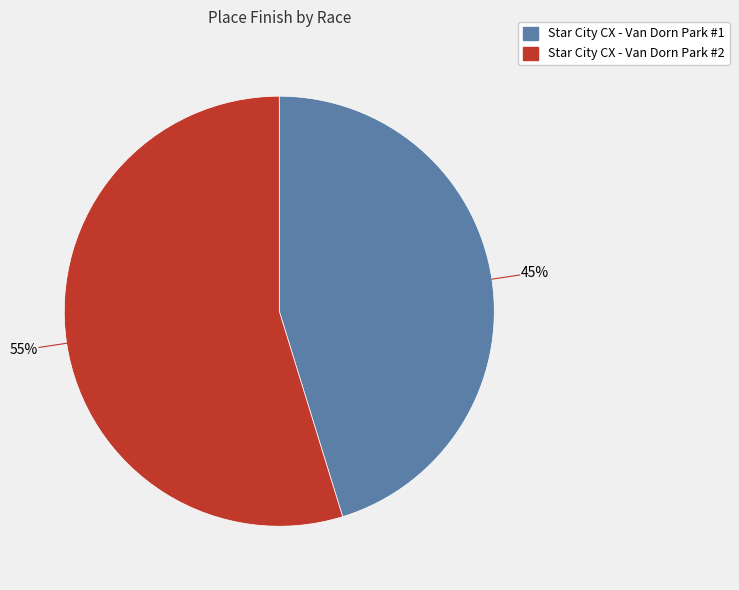

Count the number of slices in the pie.

2